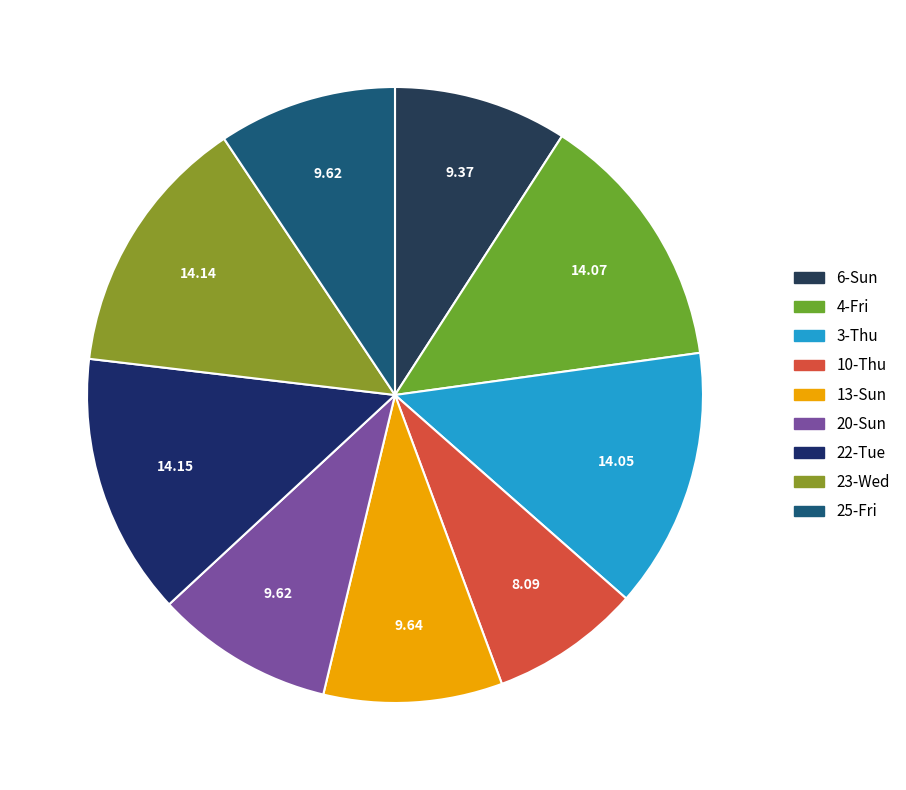

Which slice is the smallest?

10-Thu